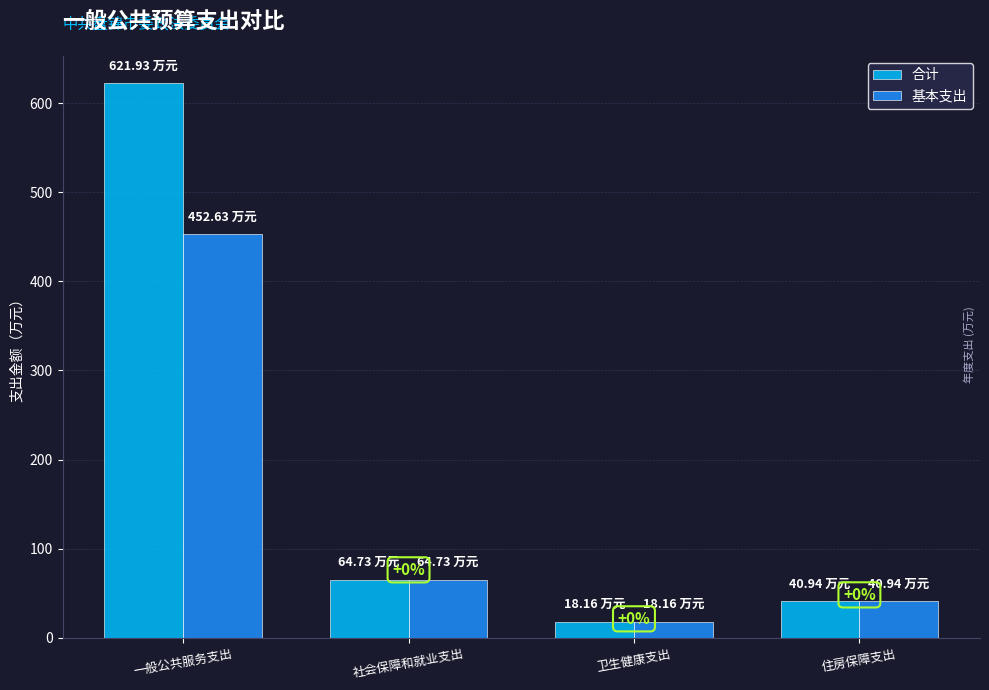

Is it true that 合计 equals 18.2 at 卫生健康支出?

True